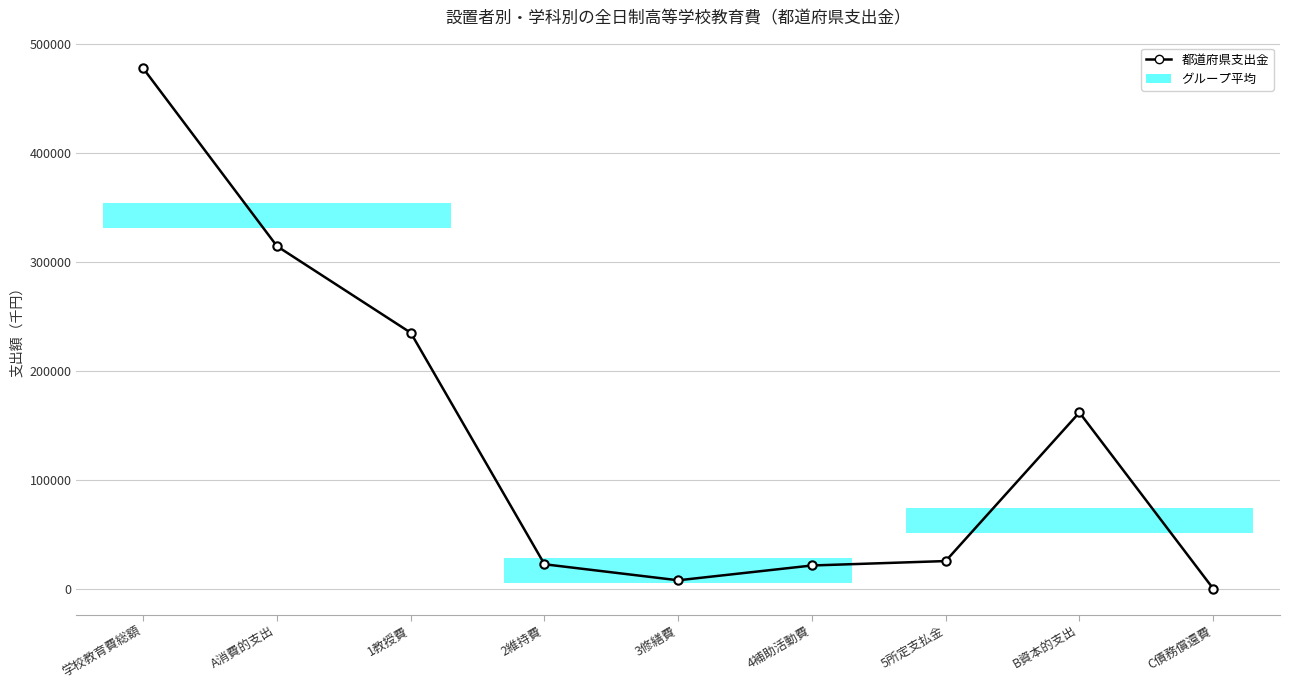

What is the minimum value shown in the chart?

773